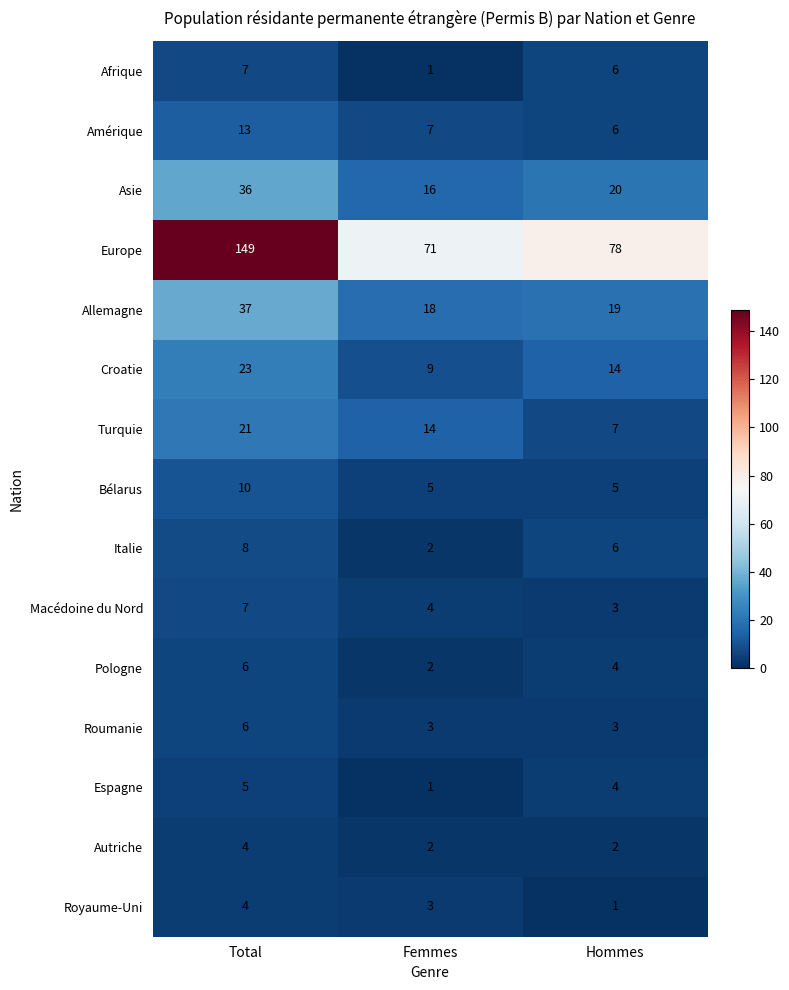

List the labels in order of Asie value, smallest first.

Femmes, Hommes, Total